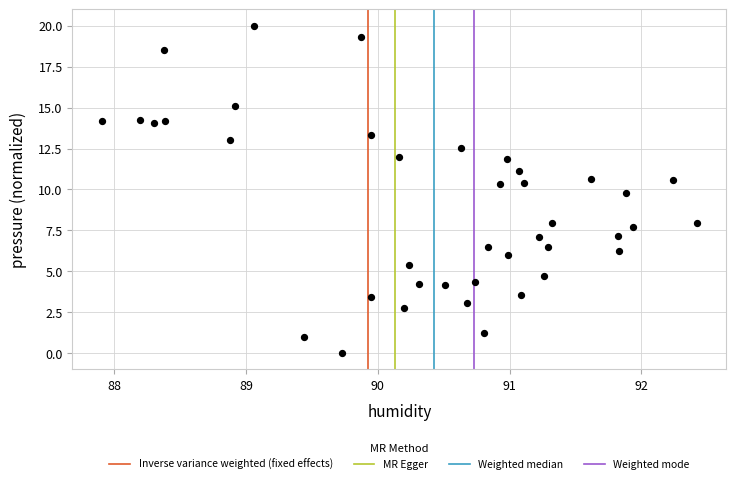

What is the range of Y values (max minus min)?

20.0